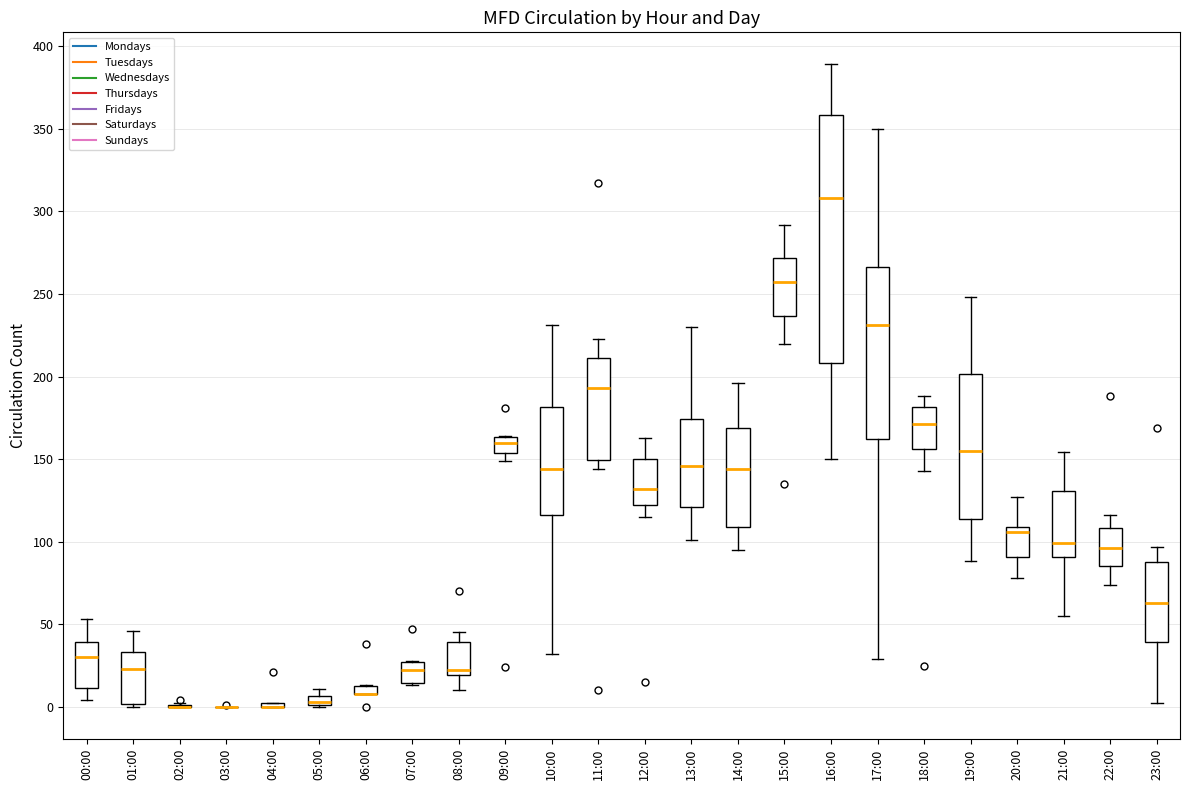

Comparing the boxes themselves (not the whiskers), which one is the tallest?

16:00